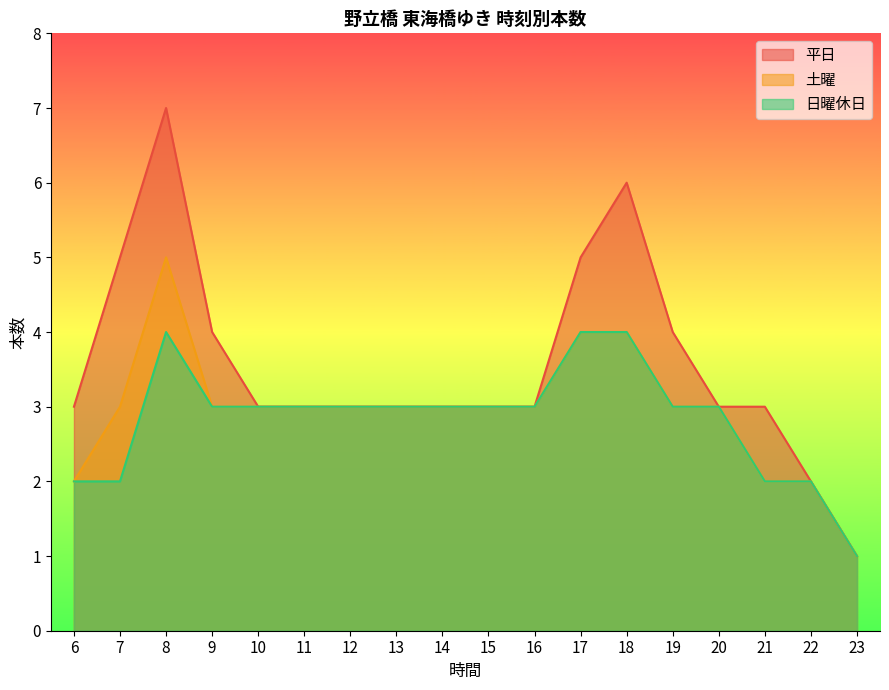

How many interior local peaks does the 土曜 series have?

1